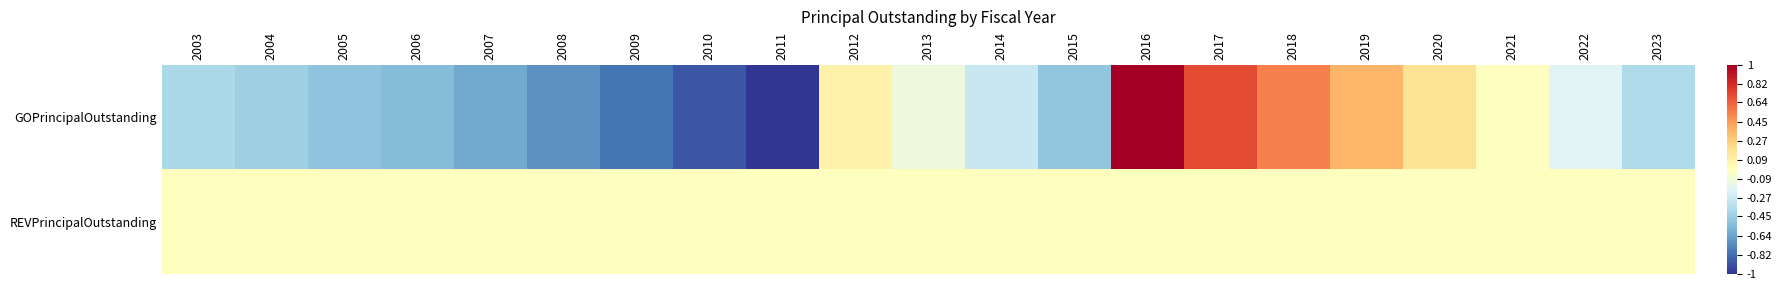

Reading left to right, what are all the values shown in this chart?

GOPrincipalOutstanding: 2003=-0.4	2004=-0.4	2005=-0.5	2006=-0.5	2007=-0.6	2008=-0.7	2009=-0.8	2010=-0.9	2011=-1.0	2012=0.1	2013=-0.1	2014=-0.3	2015=-0.5	2016=1.0	2017=0.7	2018=0.5	2019=0.4	2020=0.2	2021=-0.0	2022=-0.2	2023=-0.4
REVPrincipalOutstanding: 2003=0.0	2004=0.0	2005=0.0	2006=0.0	2007=0.0	2008=0.0	2009=0.0	2010=0.0	2011=0.0	2012=0.0	2013=0.0	2014=0.0	2015=0.0	2016=0.0	2017=0.0	2018=0.0	2019=0.0	2020=0.0	2021=0.0	2022=0.0	2023=0.0